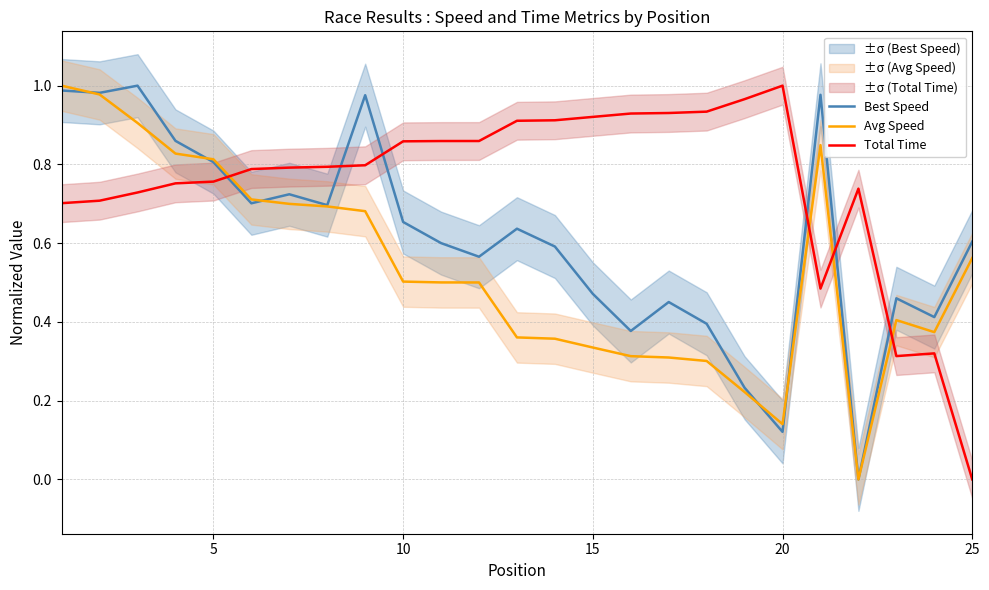

The Avg Speed series shows 0.6 at 15. True or false?

False